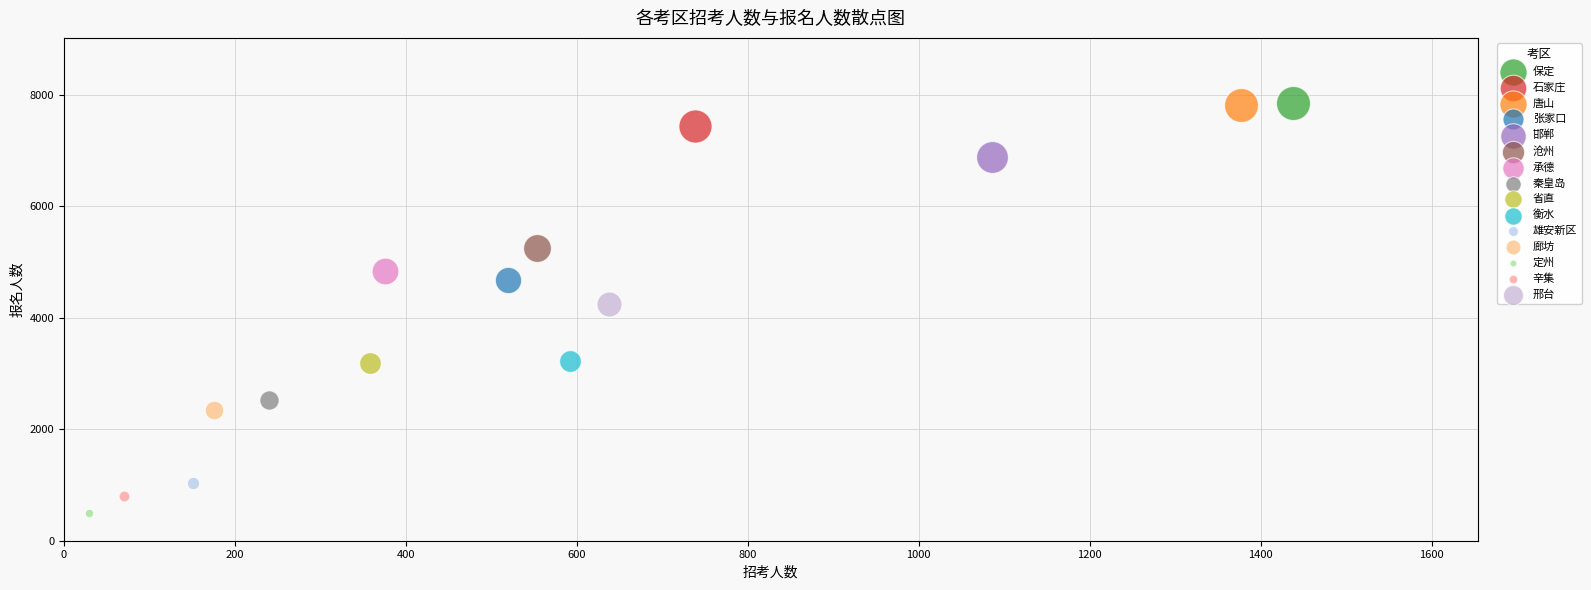

What are all the series names shown in the legend?

保定, 石家庄, 唐山, 张家口, 邯郸, 沧州, 承德, 秦皇岛, 省直, 衡水, 雄安新区, 廊坊, 定州, 辛集, 邢台